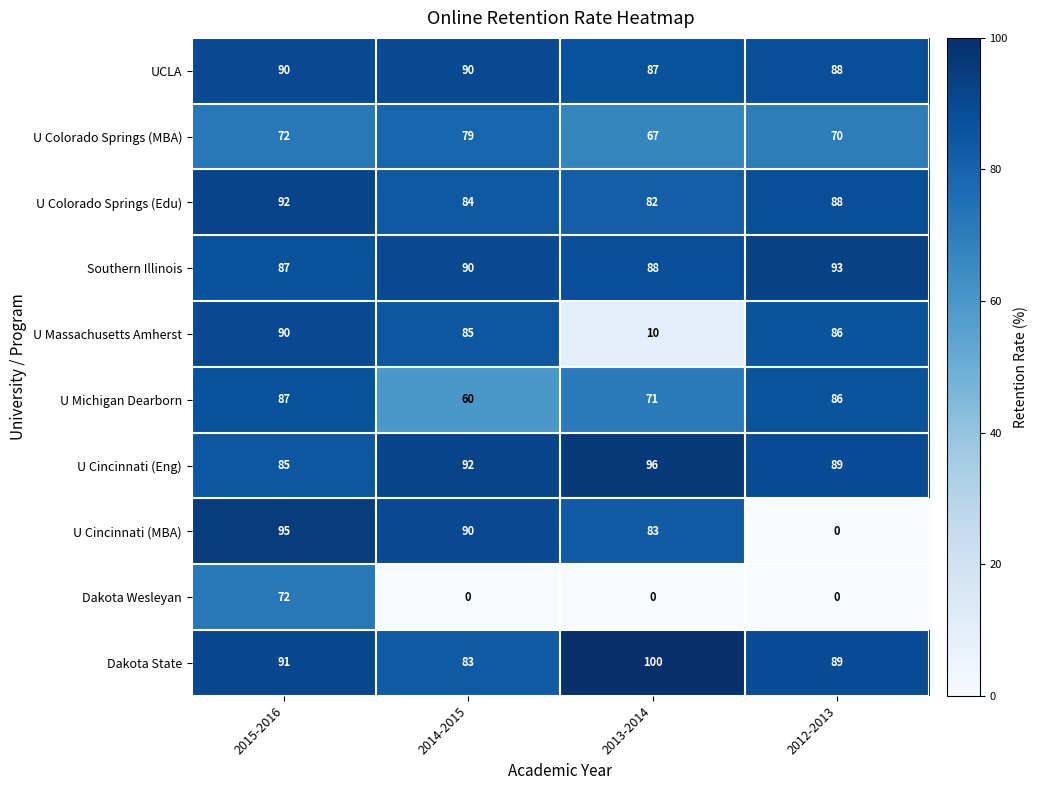

The value of Southern Illinois at 2012-2013 is 93. True or false?

True